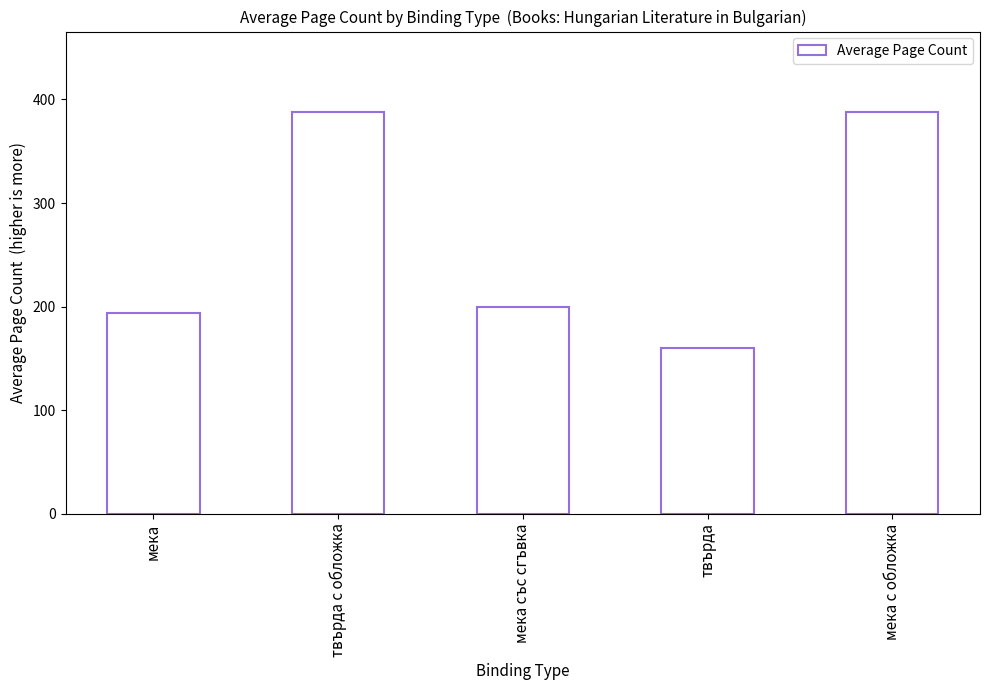

What is the greatest value displayed?

388.0